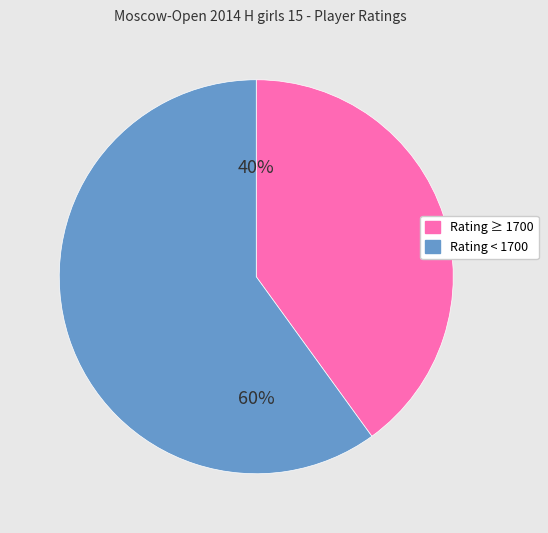

Count the number of slices in the pie.

2